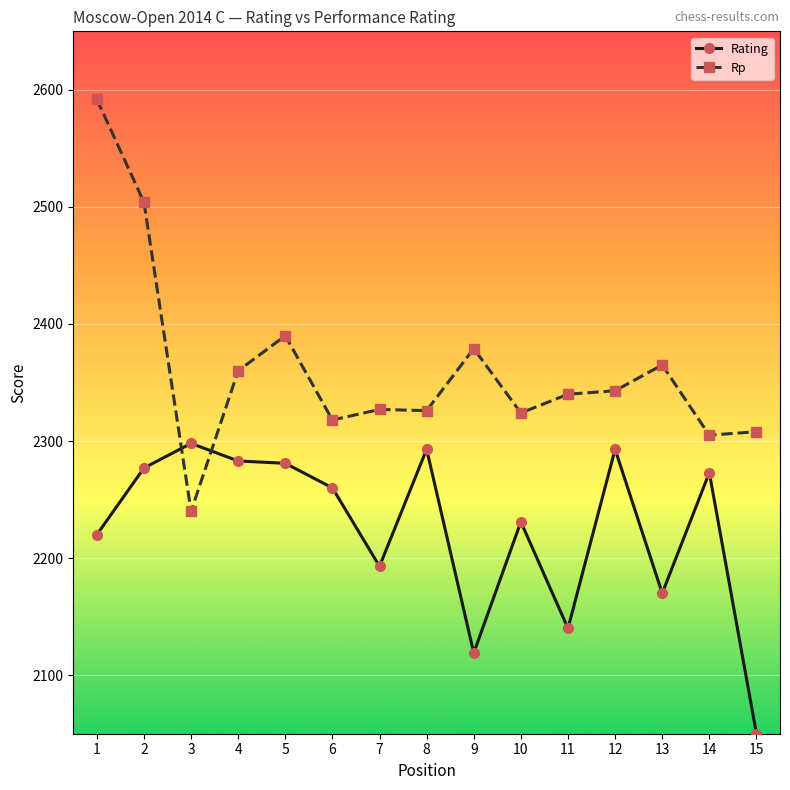

List the series in order of their overall mean, lowest first.

Rating, Rp